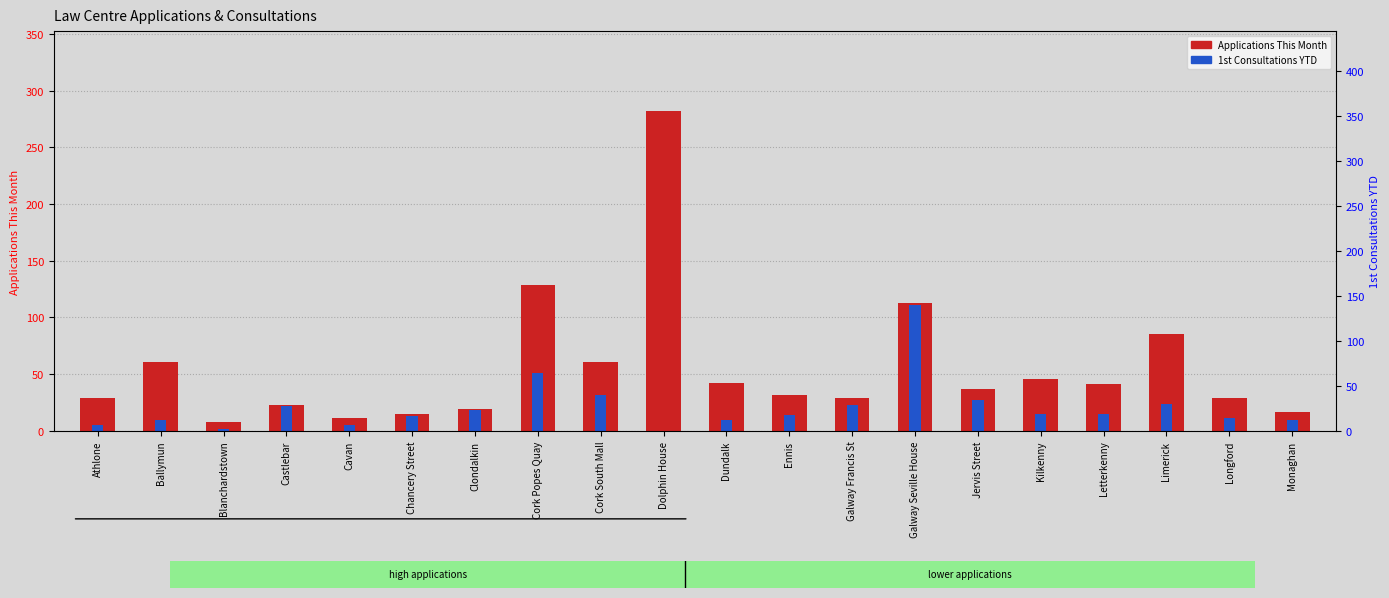

What is the difference between the highest and lowest values at Kilkenny?

31